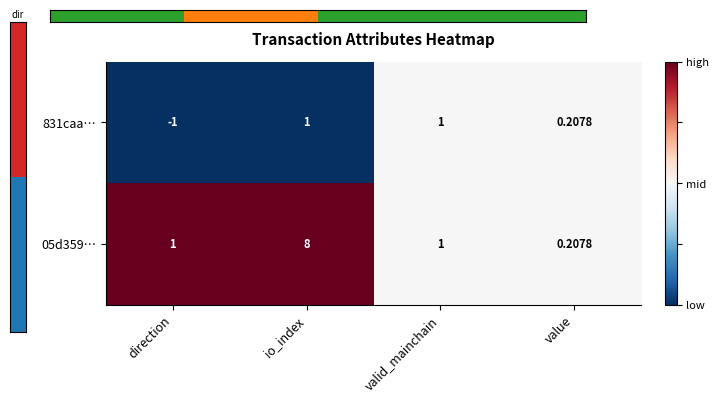

At which category is the sum across all series the highest?

io_index